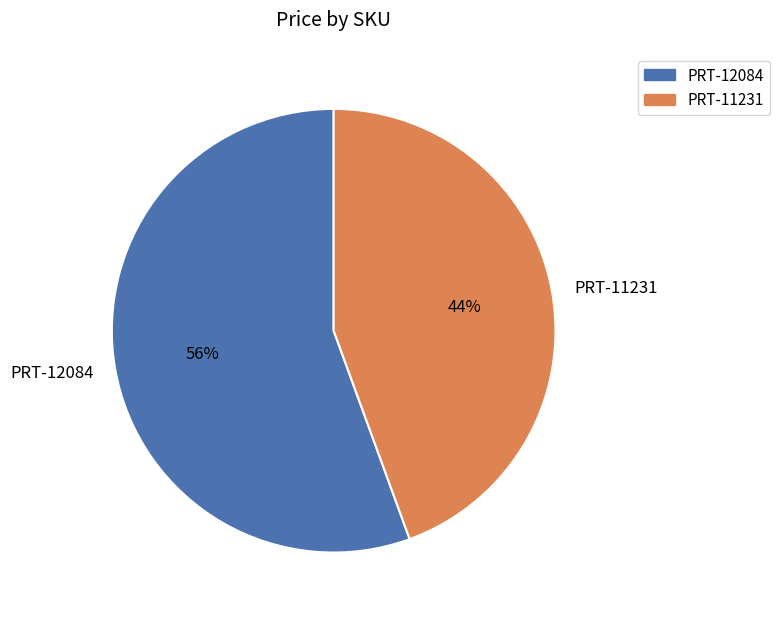

What percentage is the PRT-11231 slice, to the nearest percent?

44%